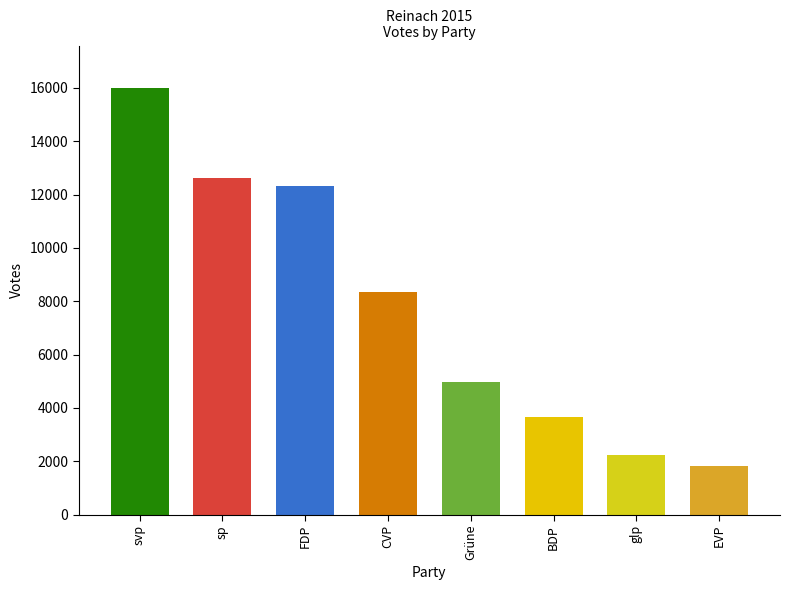

What is the sum of all values?

61962